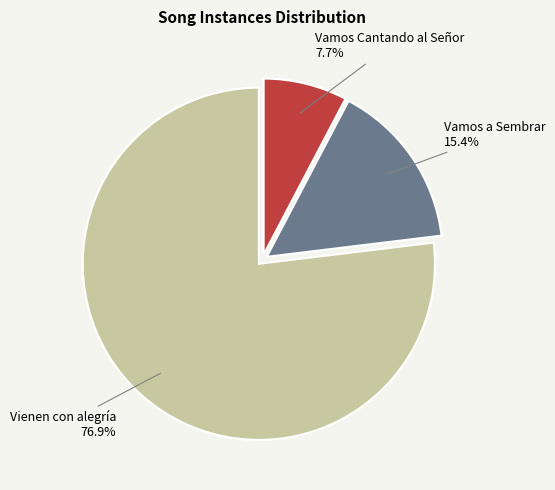

Count the number of slices in the pie.

3